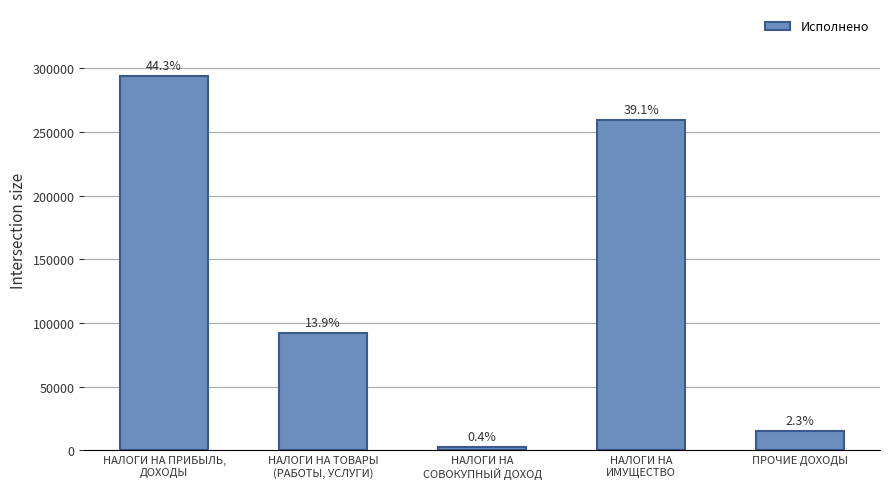

What is the change in value from НАЛОГИ НА
СОВОКУПНЫЙ ДОХОД to ПРОЧИЕ ДОХОДЫ?

+12317.5